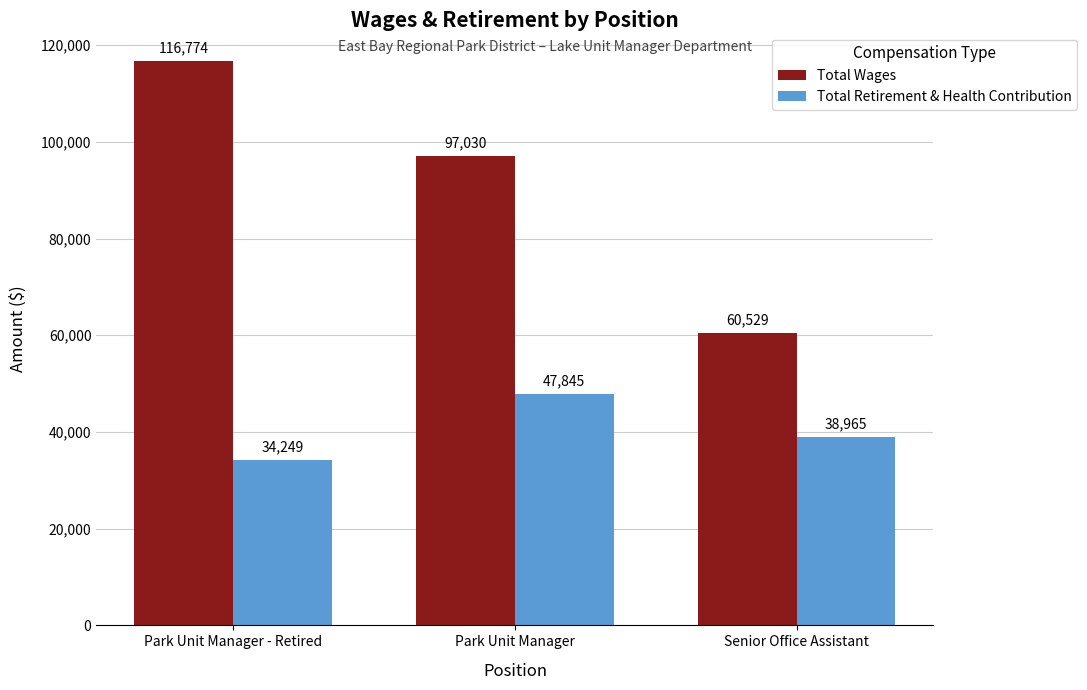

The Total Wages series shows 60717 at Park Unit Manager. True or false?

False